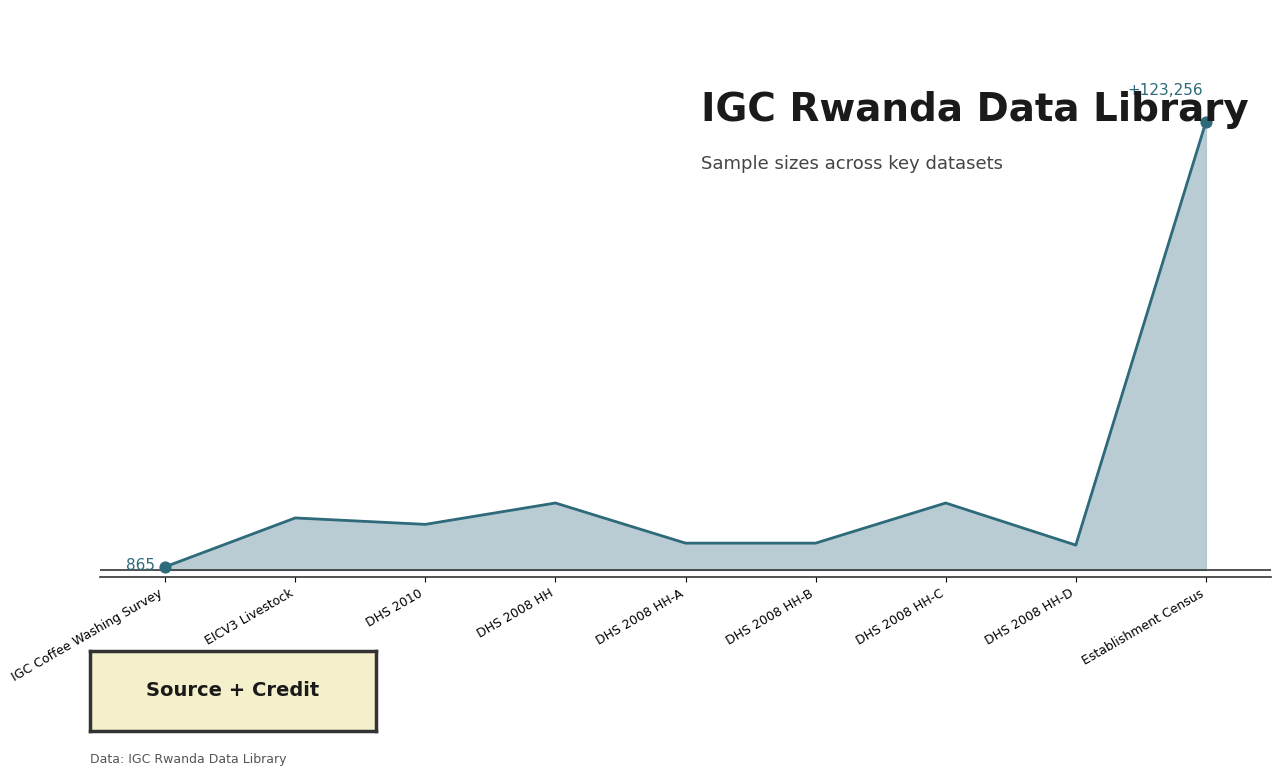

Between DHS 2008 HH-D and DHS 2008 HH-A, which is larger?

DHS 2008 HH-A